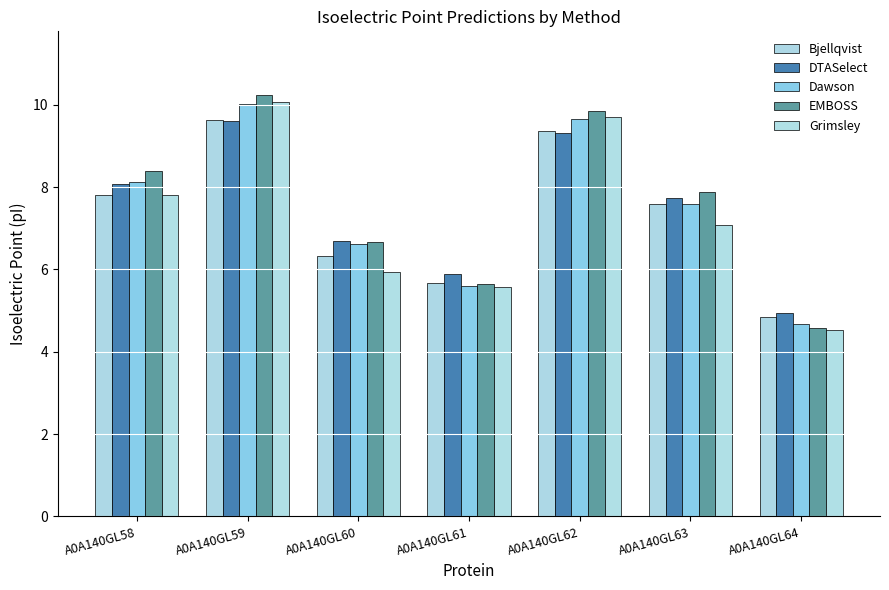

Which series has the widest spread of values?

EMBOSS